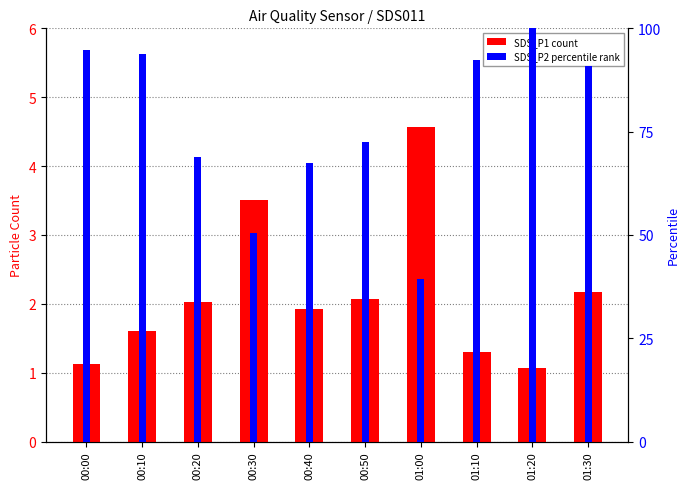

Which category has the highest value in the SDS_P1 (count) series?

01:00